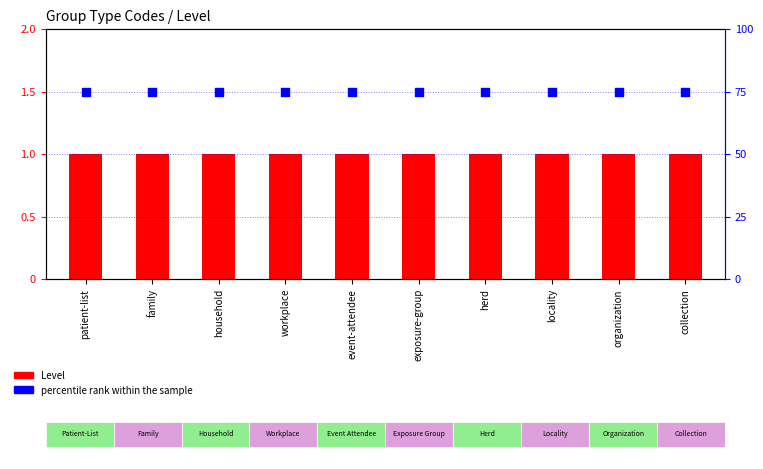

What are all the series names shown in the legend?

Level, percentile rank within the sample